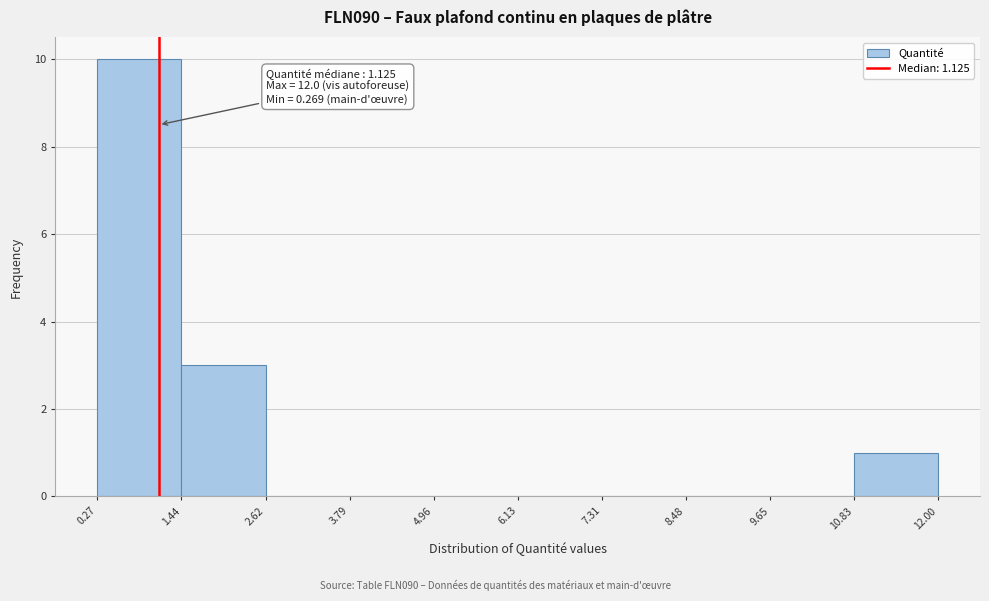

Over which range of the x-axis is the bar tallest?

0.27 to 1.44